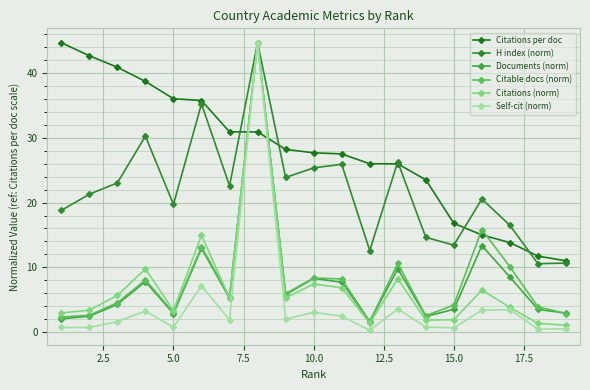

After their last crossing, which series has the higher values: Citable docs (norm) or Documents (norm)?

Documents (norm)